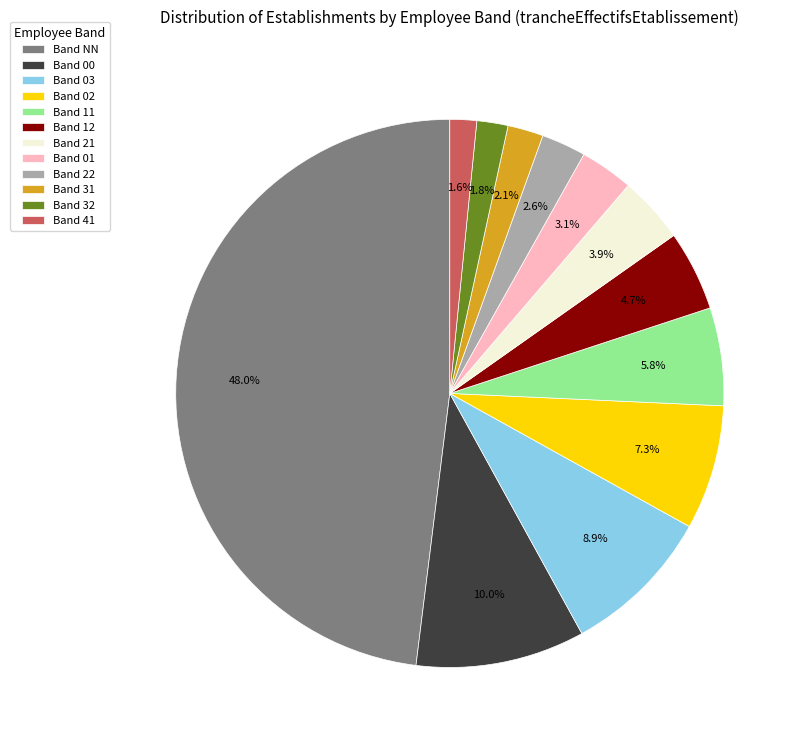

How many segments does this pie chart have?

12